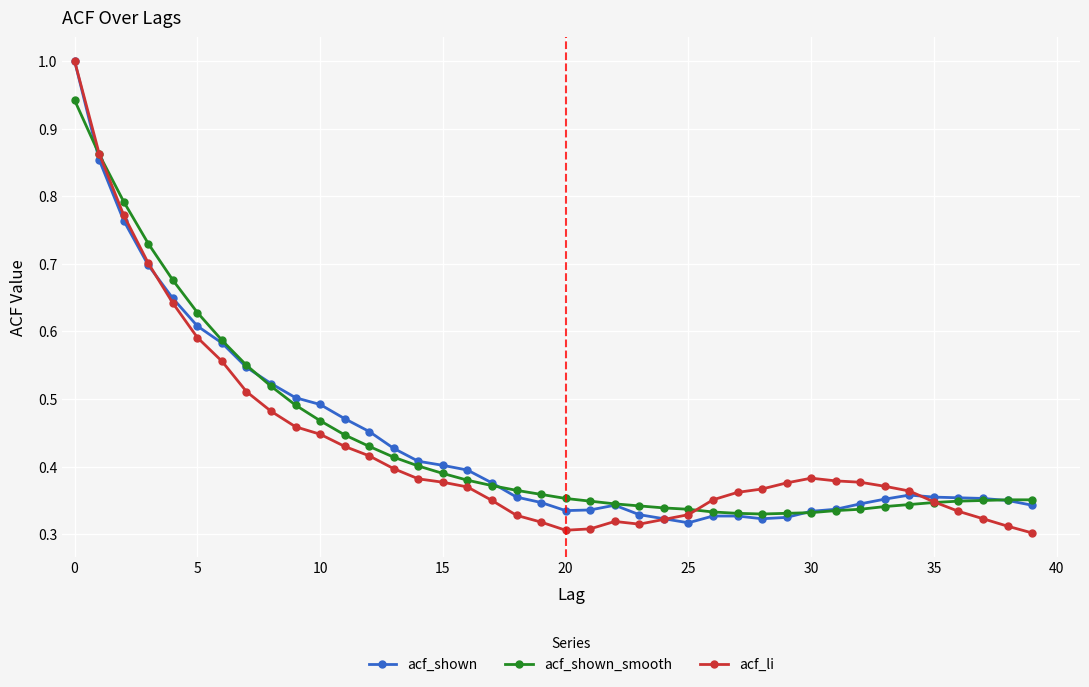

True or false: acf_li has more than 0 points higher than both neighbors.

True